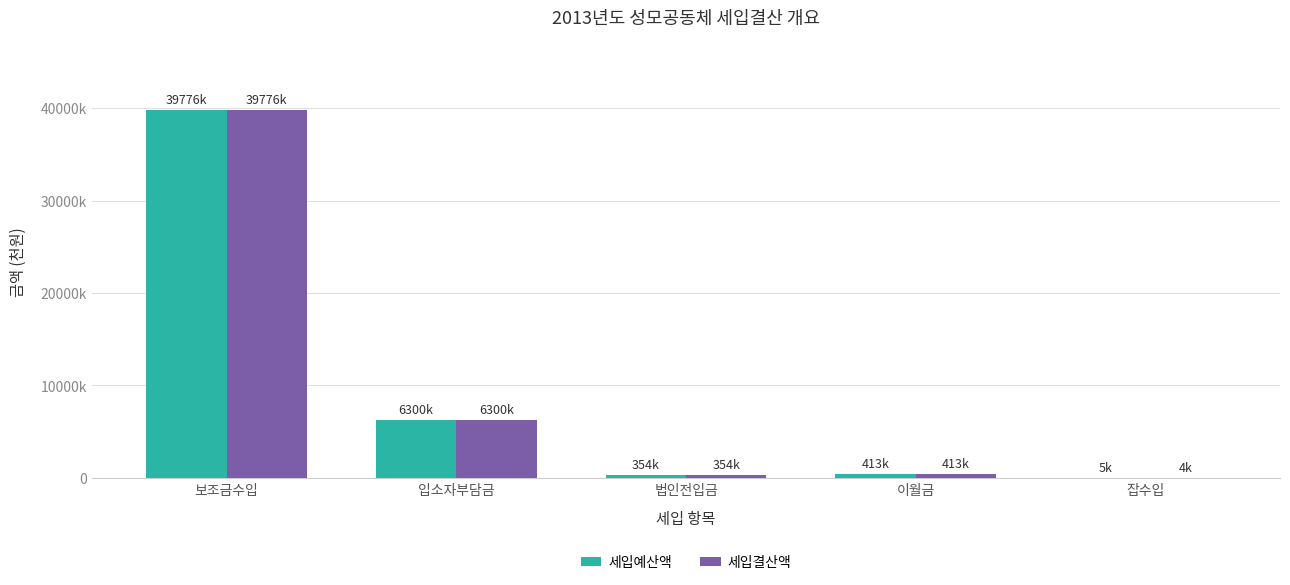

At which category is the sum across all series the highest?

보조금수입